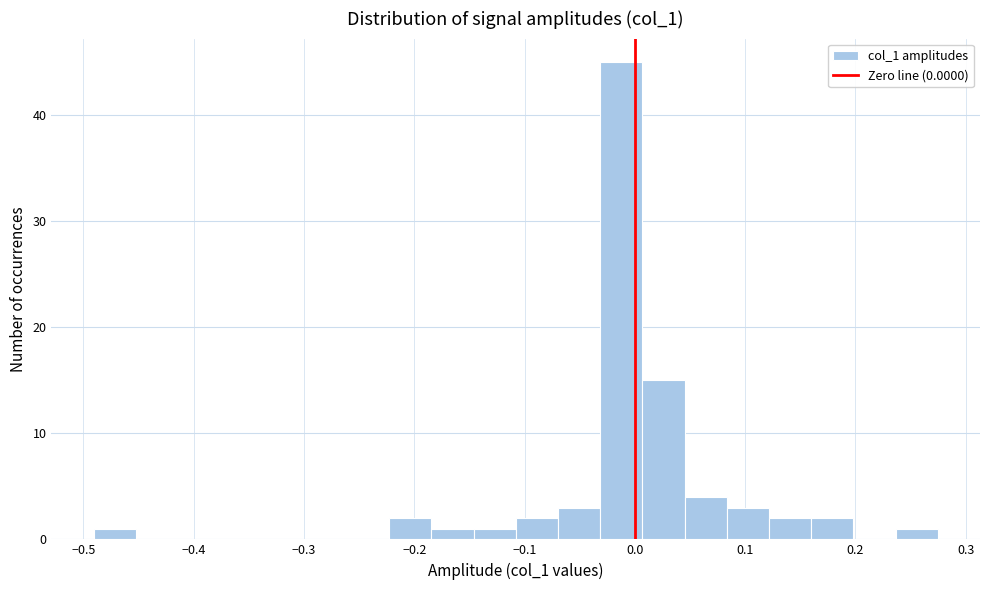

Around what value on the x-axis is the tallest bar? Give the approximate position of its centre, as read against the axis.

-0.01